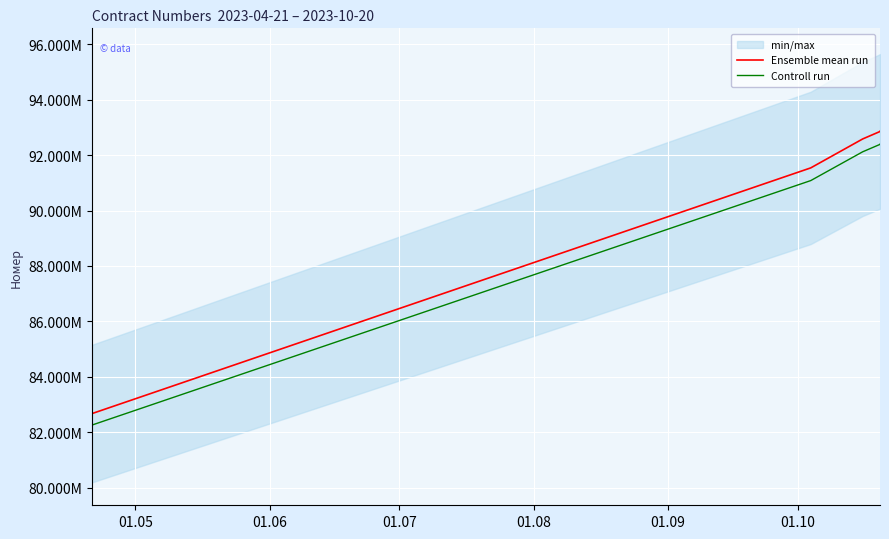

True or false: Ensemble mean run and Controll run cross at least once.

False